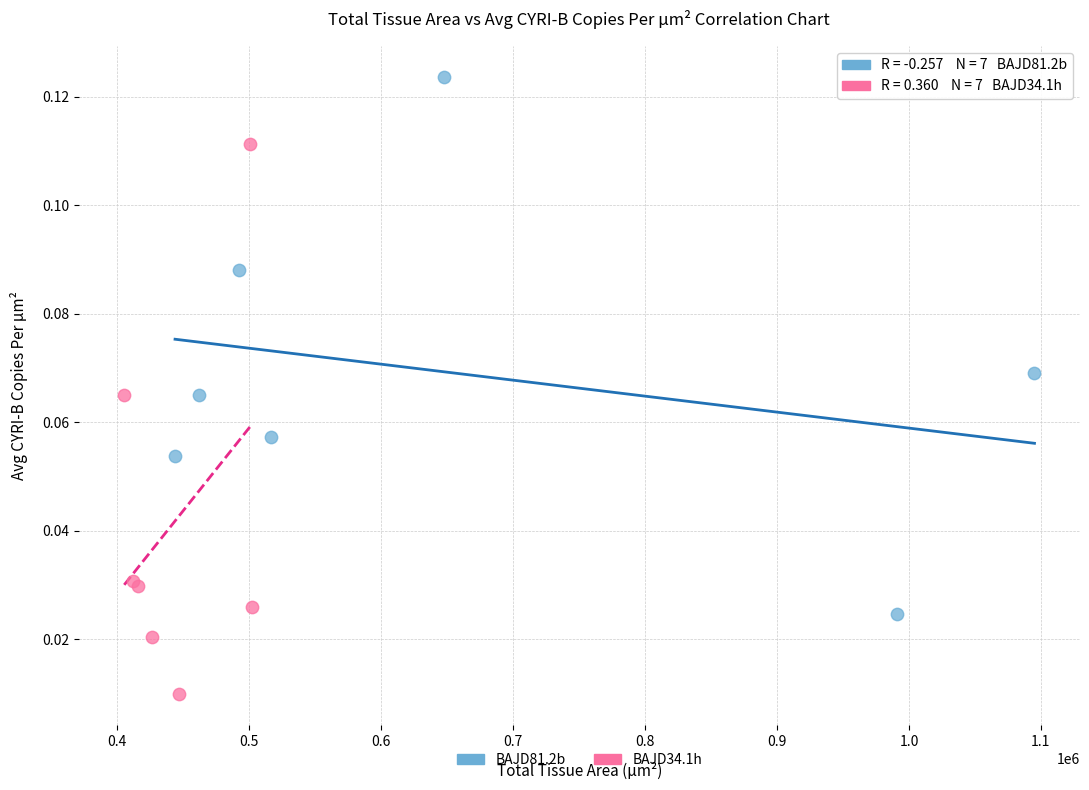

Which series contains the lowest Y value?

BAJD34.1h